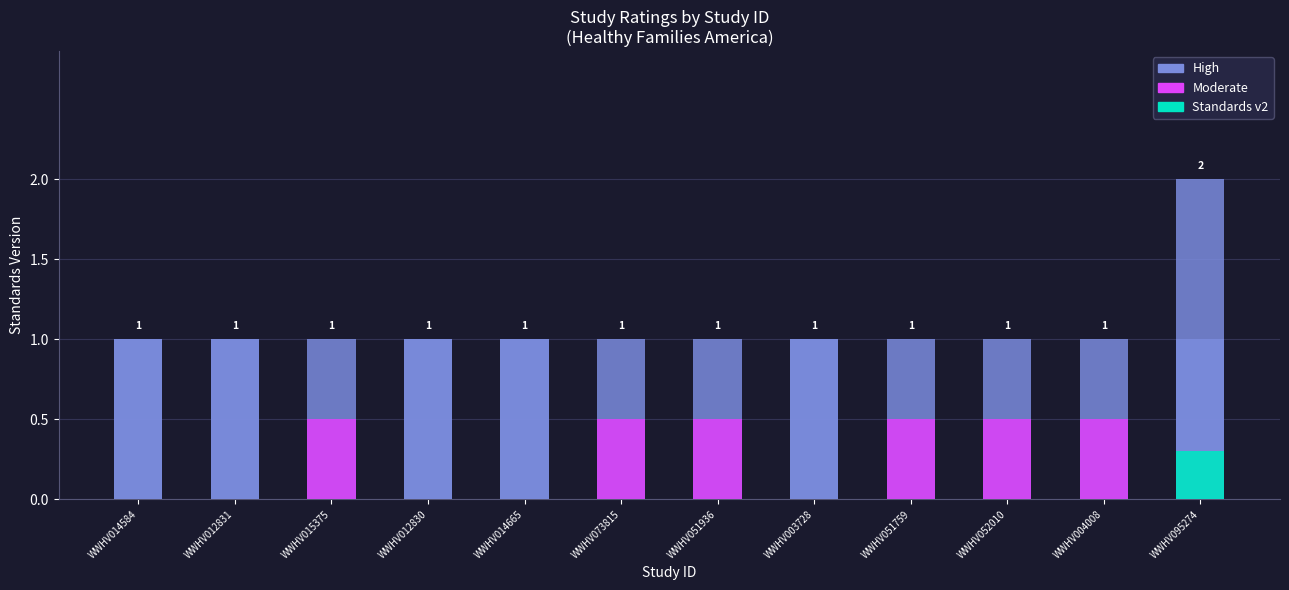

Count the Rating (High/Moderate) values in the range 0 to 1.

12